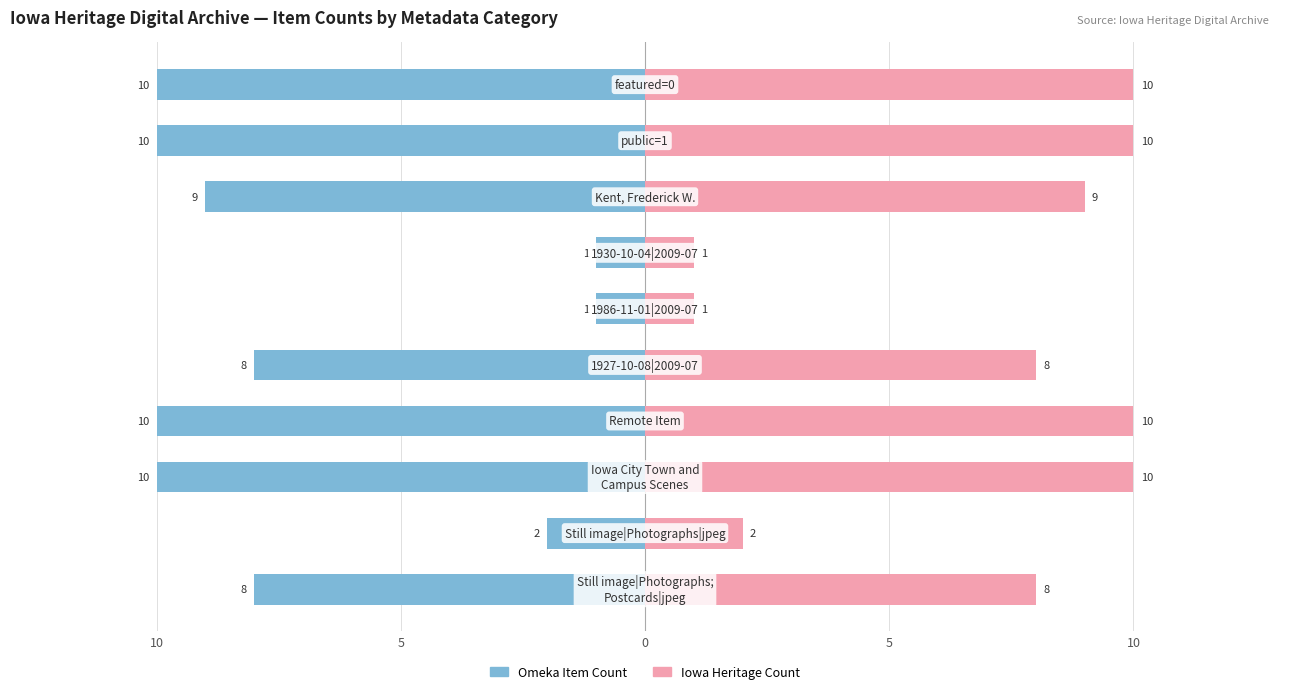

How many categories are shown in the chart?

10